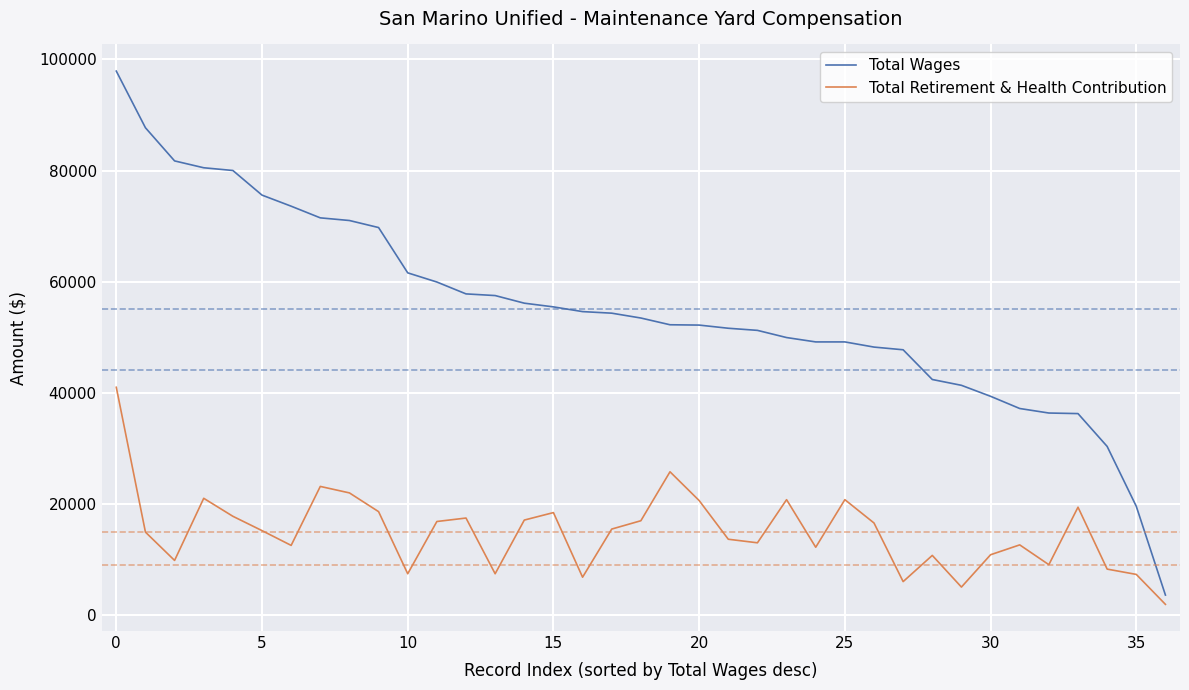

Rank the series by their maximum value, from highest to lowest.

Total Wages, Total Retirement & Health Contribution